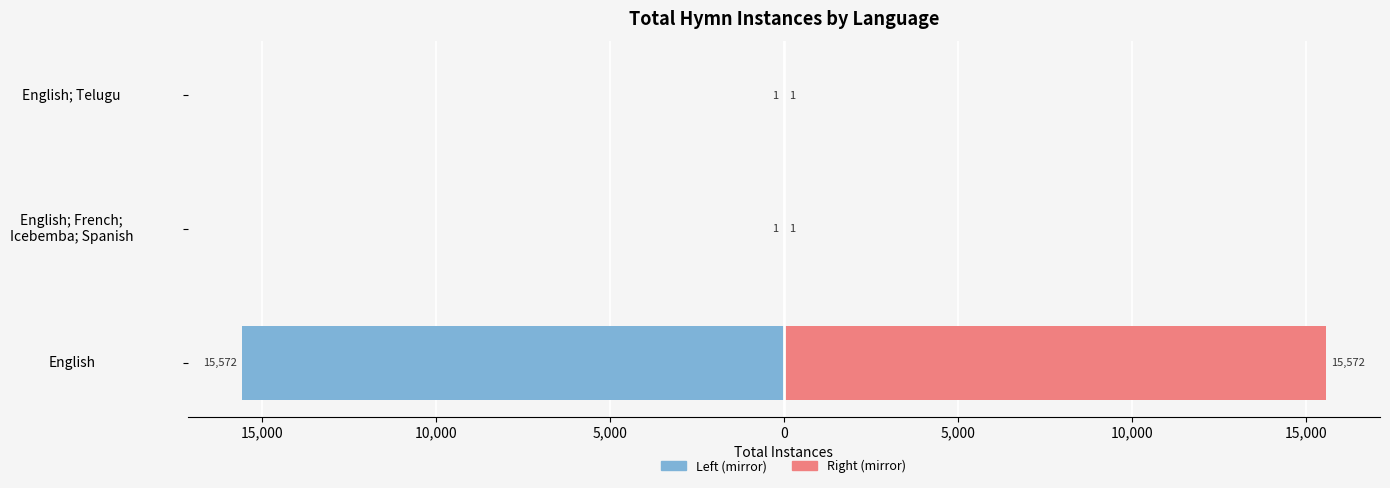

How many bars are there in total?

6